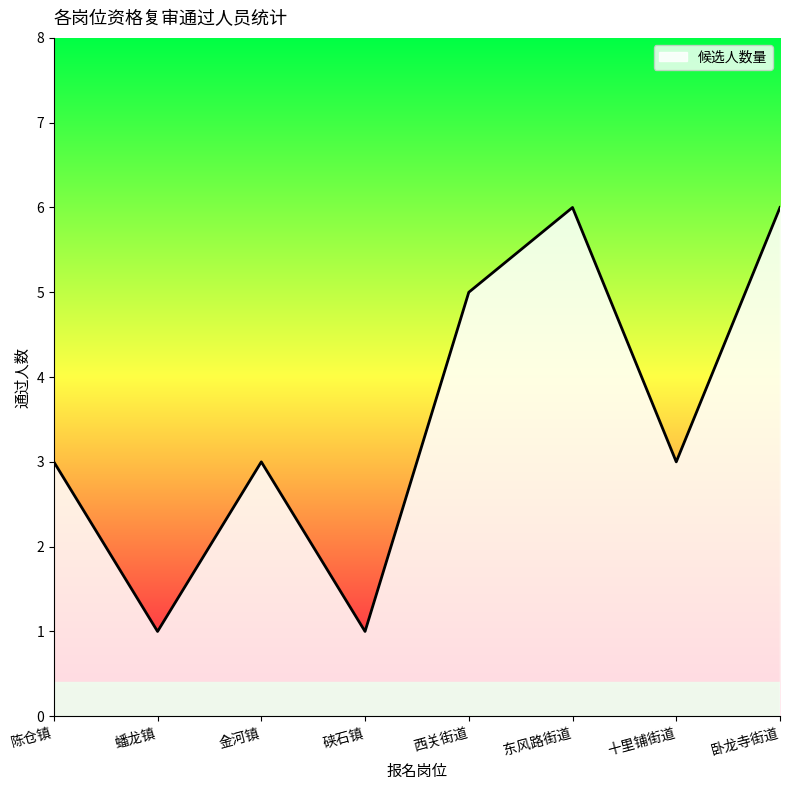

What is the greatest value displayed?

6